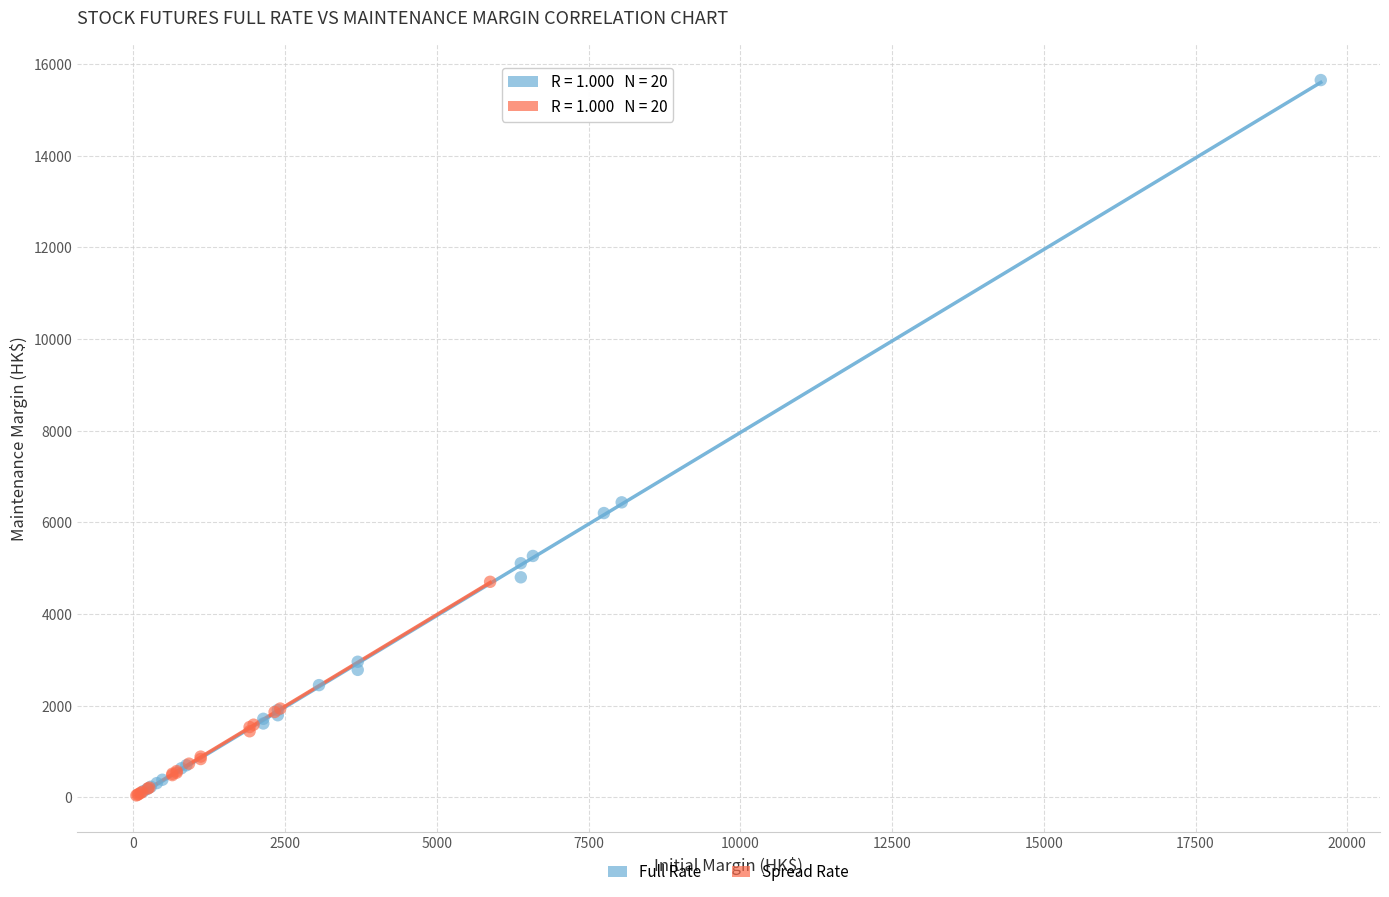

Which series contains the highest Y value?

Full Rate